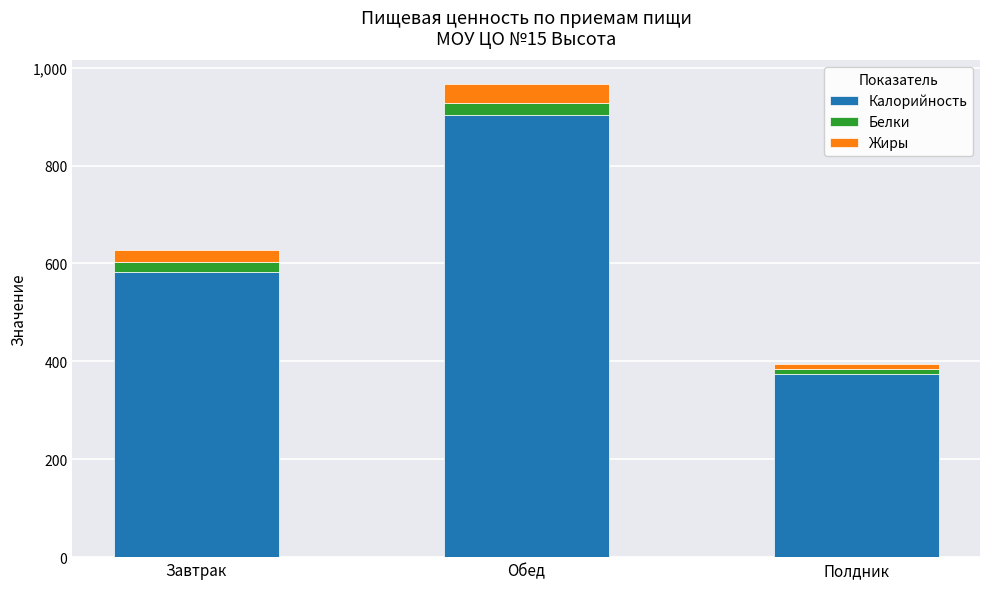

Reading right to left, list the values for the Калорийность series.

375.0	903.5	581.7